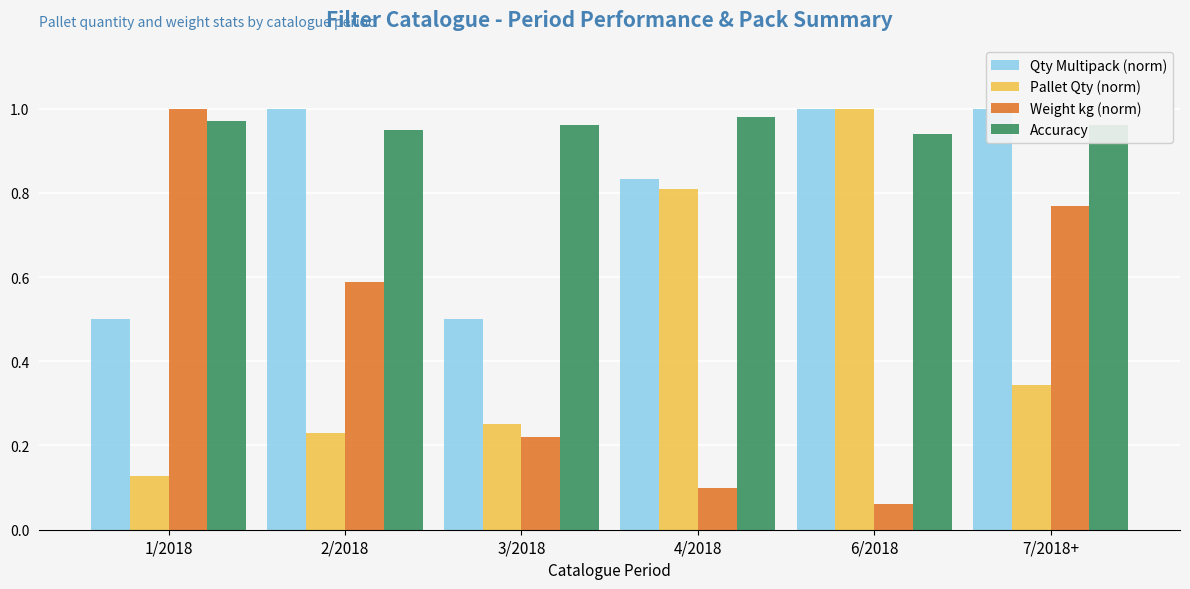

Is it true that Qty Multipack (norm) equals 0.2 at 1/2018?

False